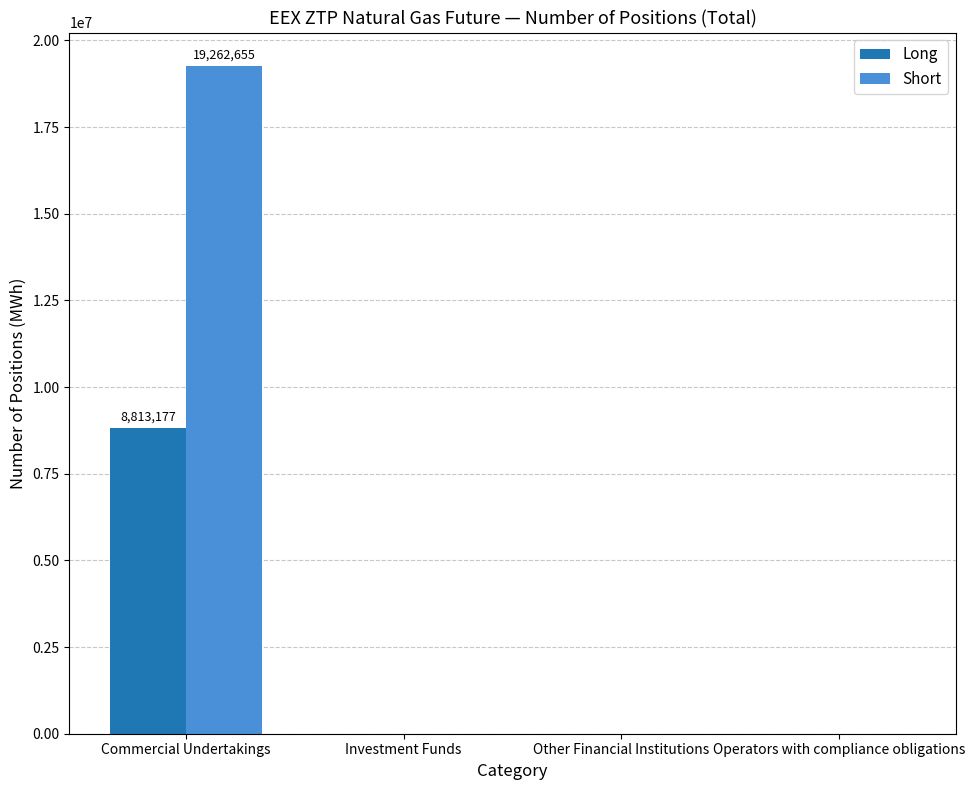

What is the sum of all Long values?

8813177